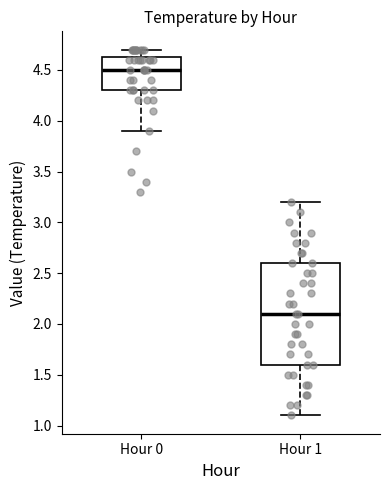

Reading left to right, read every box against the y-axis: the position of its median line, the range the box covers, and the ends of its whiskers. The values are not printed on the chart, so give them approximately, as read against the axis.

Hour 0: median 4.50, box 4.30 to 4.65, whiskers 3.90 to 4.70
Hour 1: median 2.10, box 1.60 to 2.60, whiskers 1.10 to 3.20